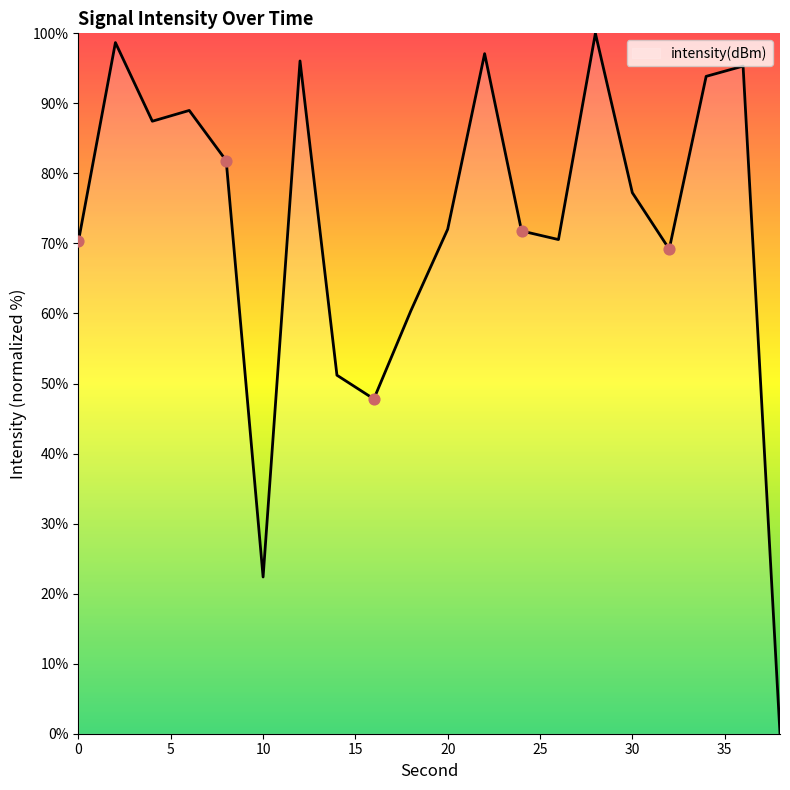

What is the greatest value displayed?

100.0